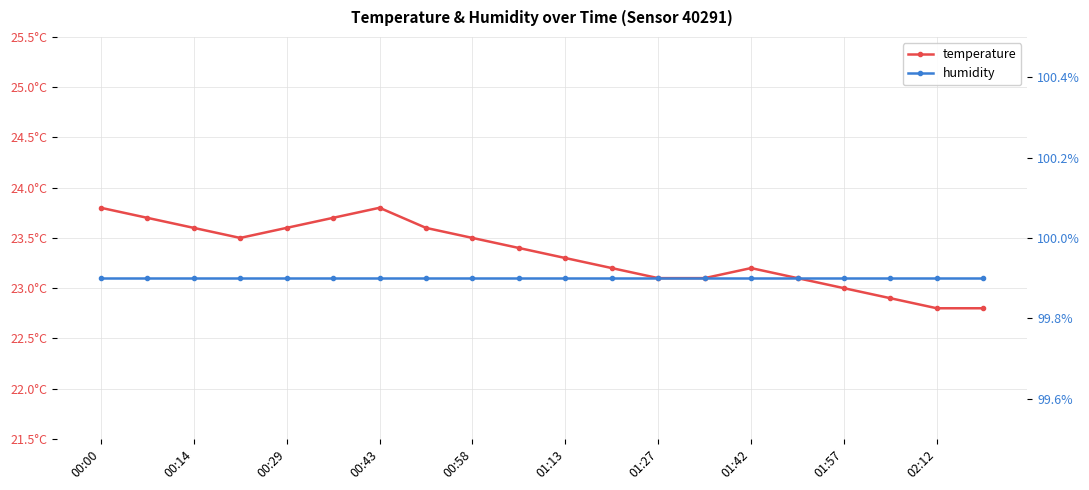

What is the spread (max minus min) of values at 00:00?

76.1